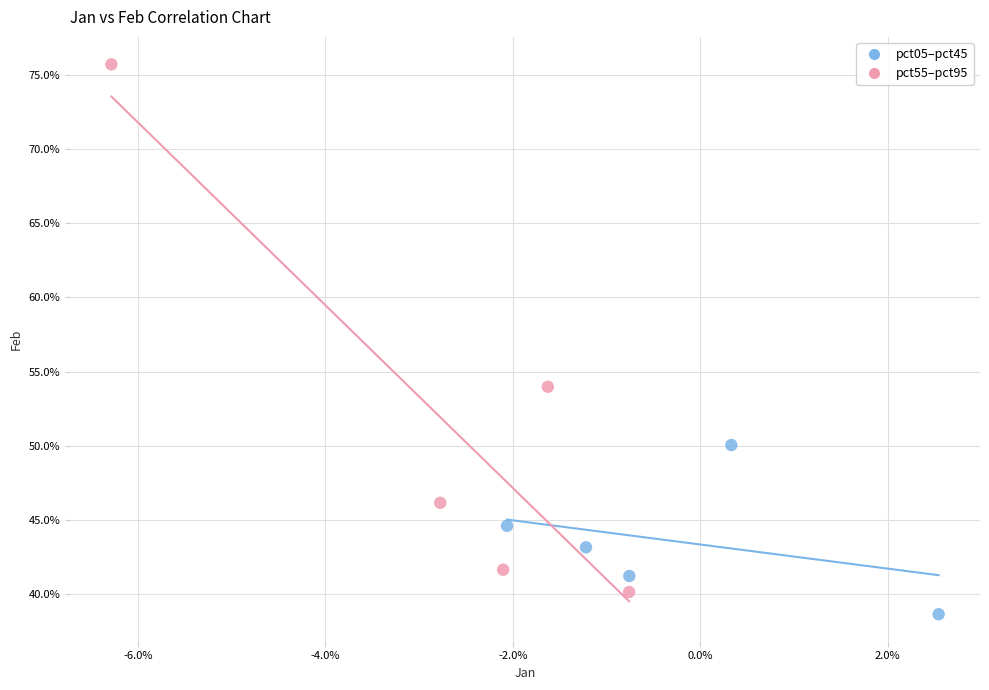

What are all the series names shown in the legend?

pct05–pct45, pct55–pct95